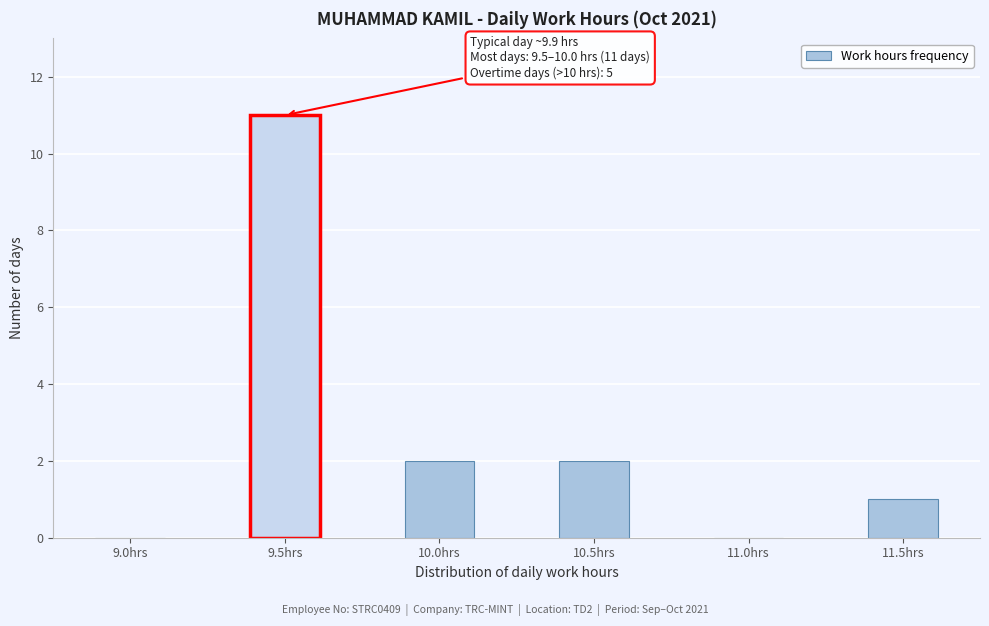

Reading right to left, extract all data points from this chart.

11.5hrs=1	11.0hrs=0	10.5hrs=2	10.0hrs=2	9.5hrs=11	9.0hrs=0